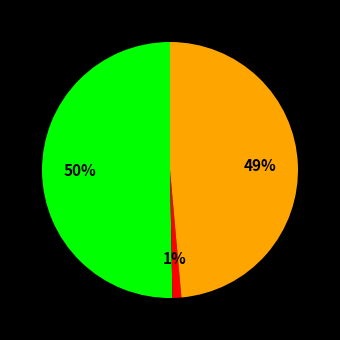

To the nearest percent, what is the difference between the largest and smallest slice percentages?

49%